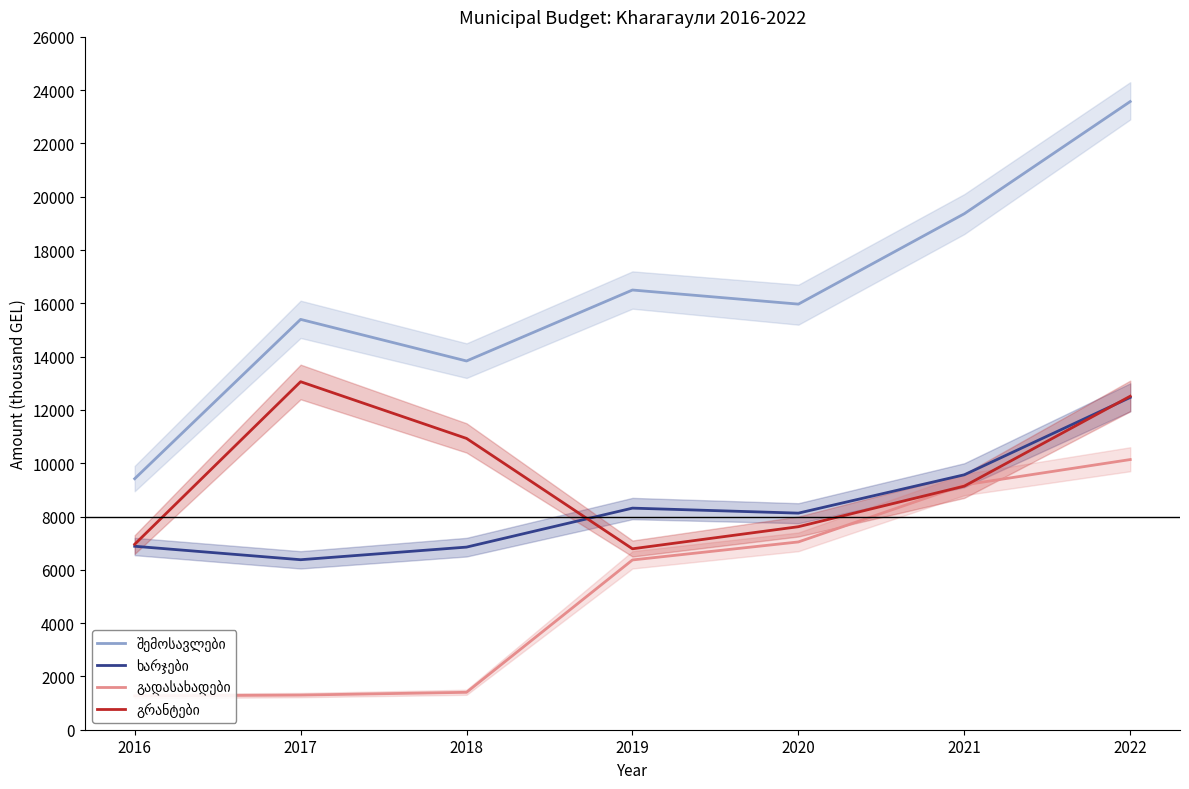

Which series has the largest range (max minus min)?

შემოსავლები